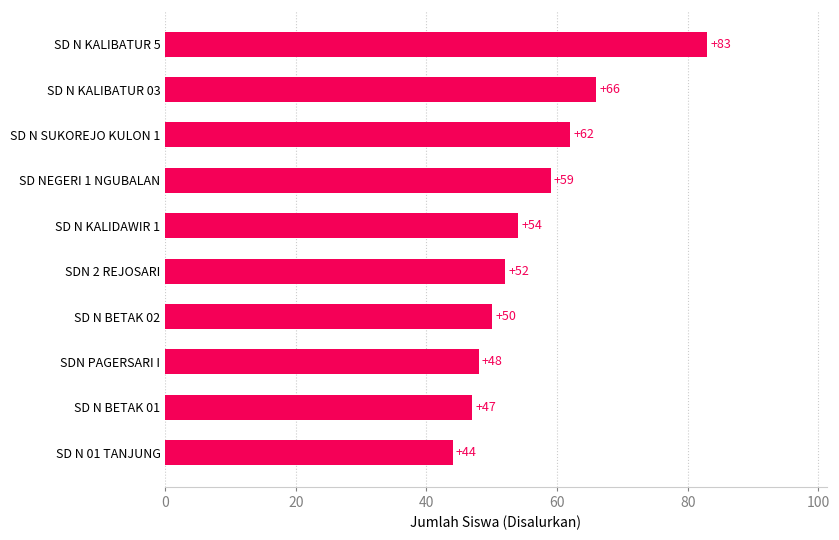

Rank the categories by value from highest to lowest.

SD N KALIBATUR 5, SD N KALIBATUR 03, SD N SUKOREJO KULON 1, SD NEGERI 1 NGUBALAN, SD N KALIDAWIR 1, SDN 2 REJOSARI, SD N BETAK 02, SDN PAGERSARI I, SD N BETAK 01, SD N 01 TANJUNG